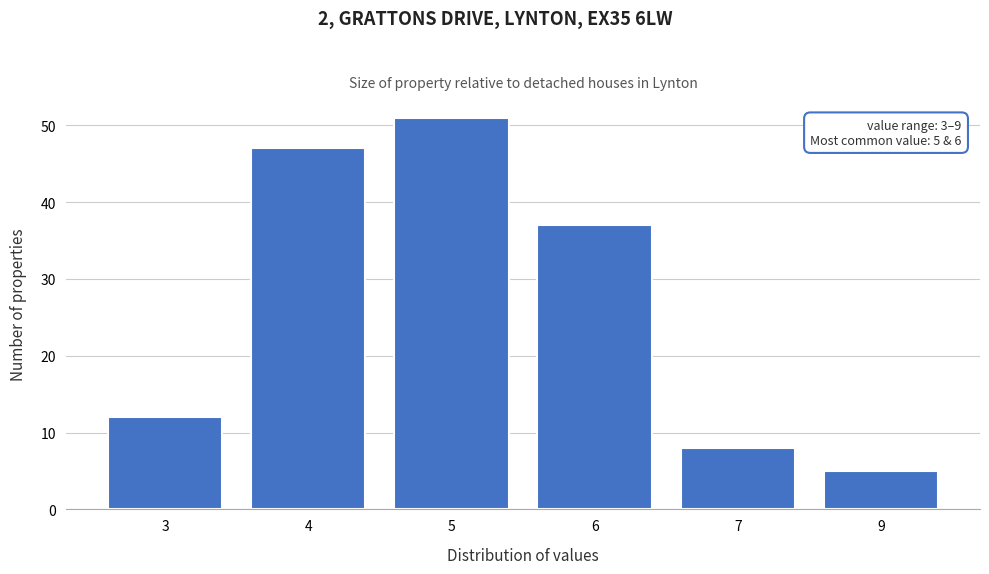

Reading right to left, extract all data points from this chart.

9=5	7=8	6=37	5=51	4=47	3=12